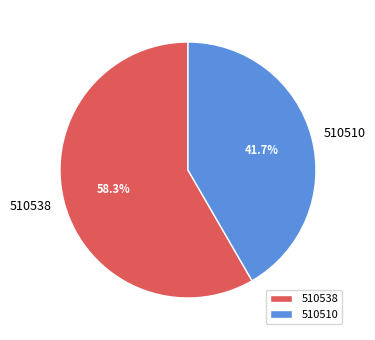

Which slice is the largest?

510538